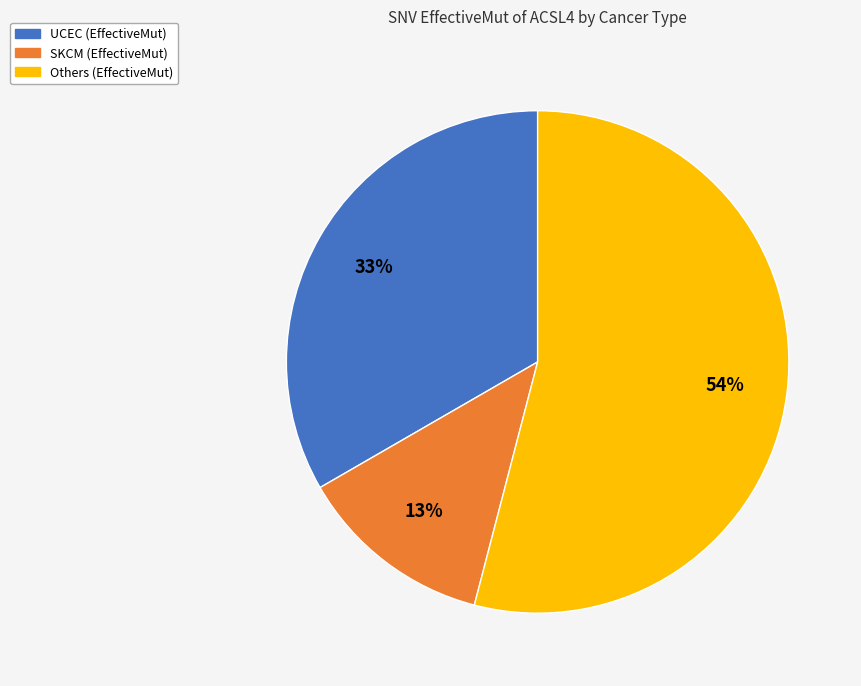

Is there a majority slice in this chart?

Yes